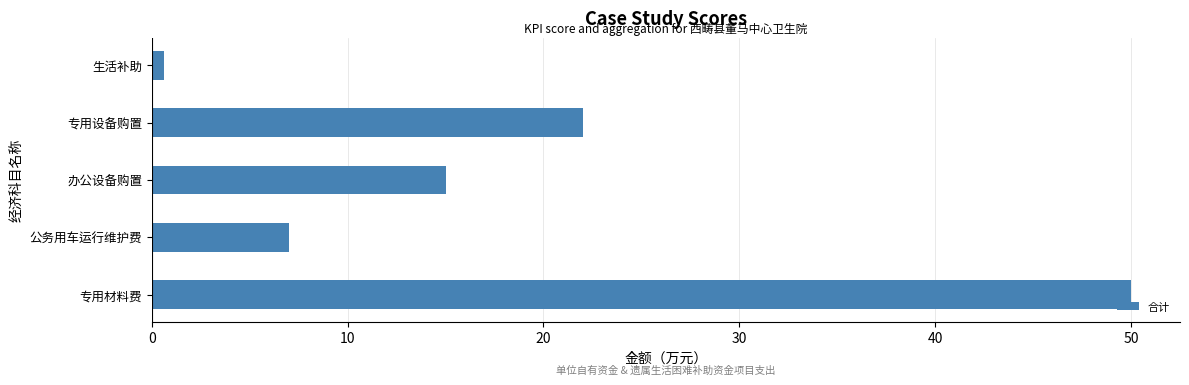

Reading bottom to top, list all the values displayed in this chart.

50.0	7.0	15.0	22.0	0.6